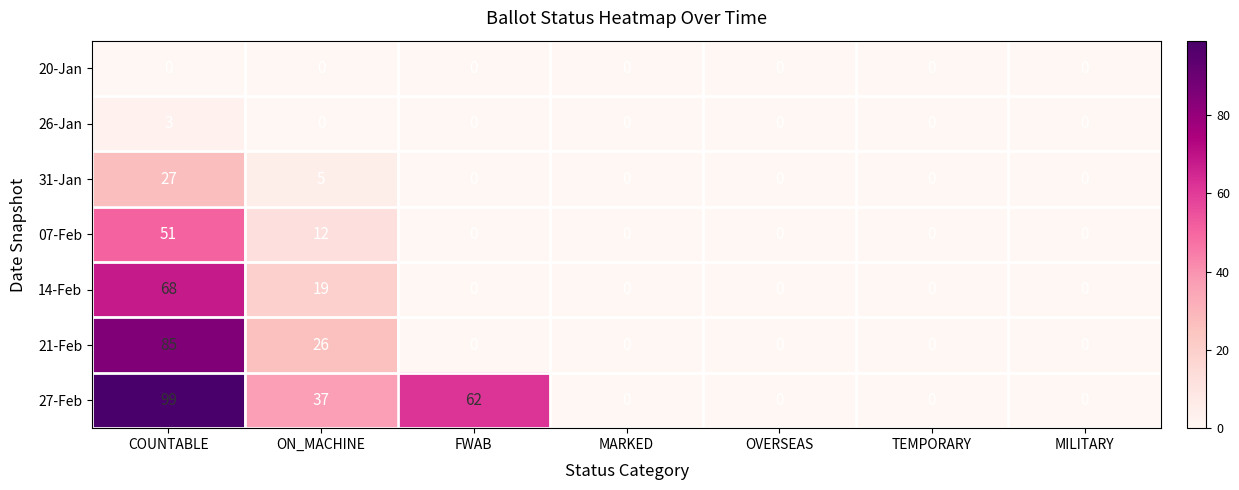

The 31-Jan series shows 9 at MARKED. True or false?

False